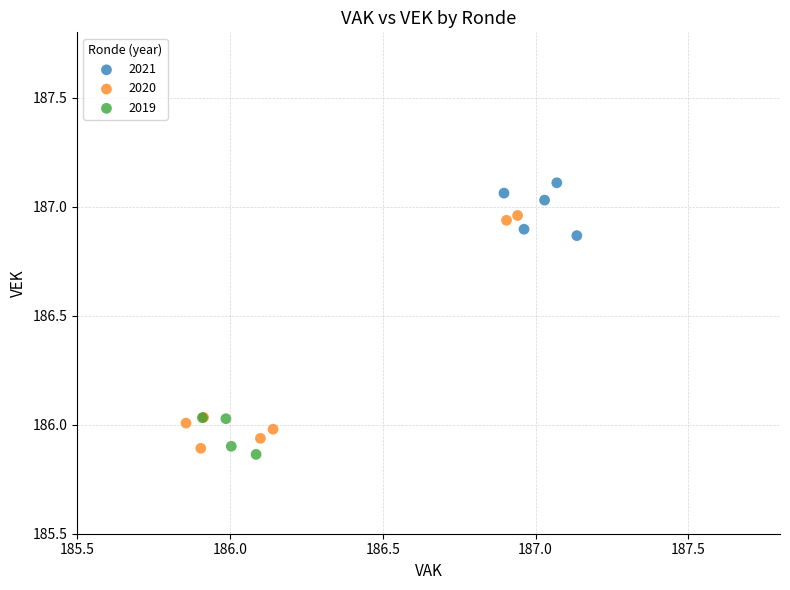

Which series contains the highest Y value?

2021